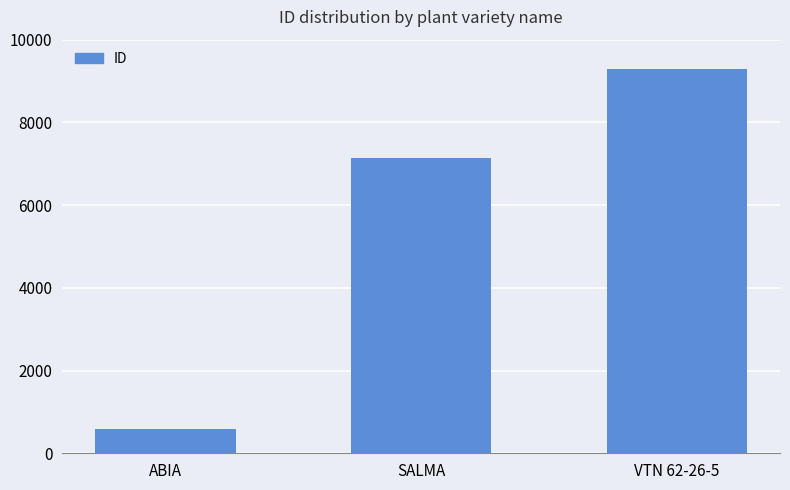

Reading left to right, extract all data points from this chart.

582	7143	9281